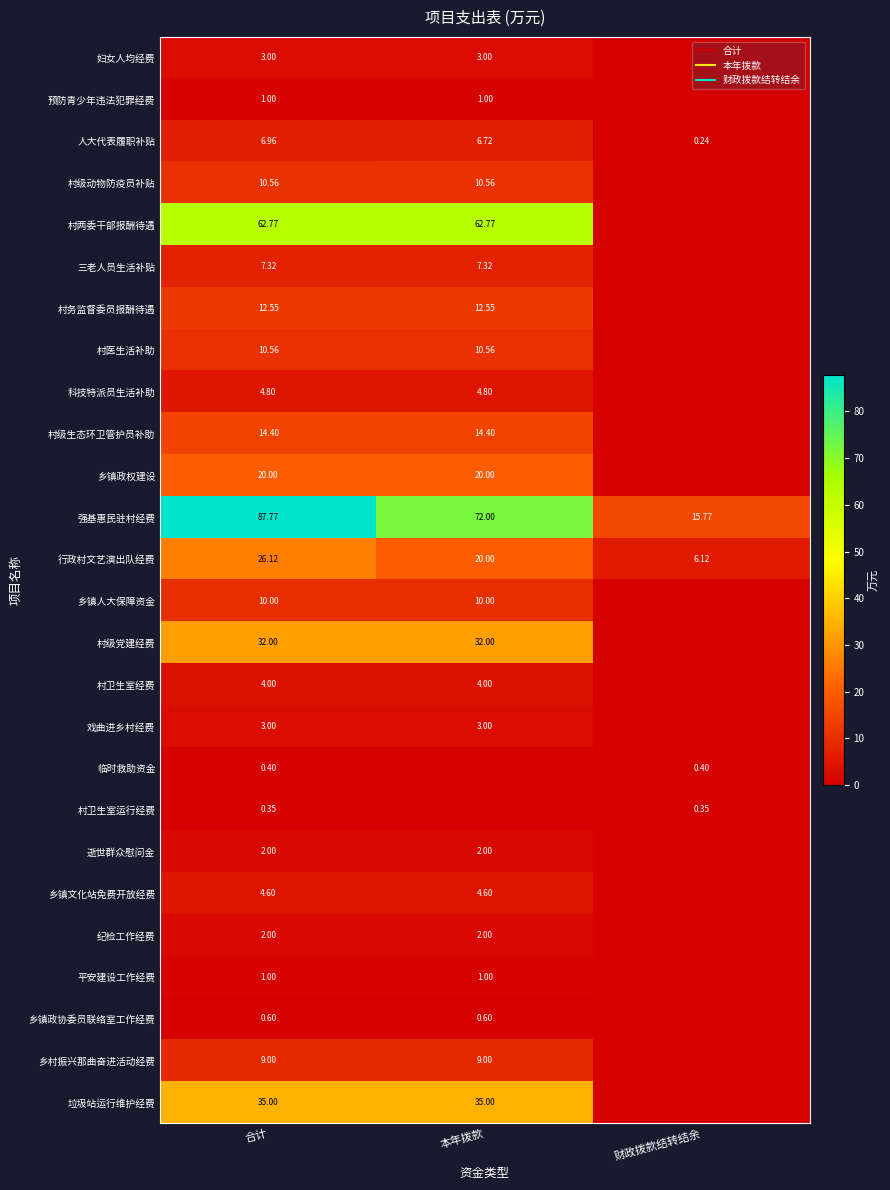

What is the spread (max minus min) of values at 本年拨款?

72.0